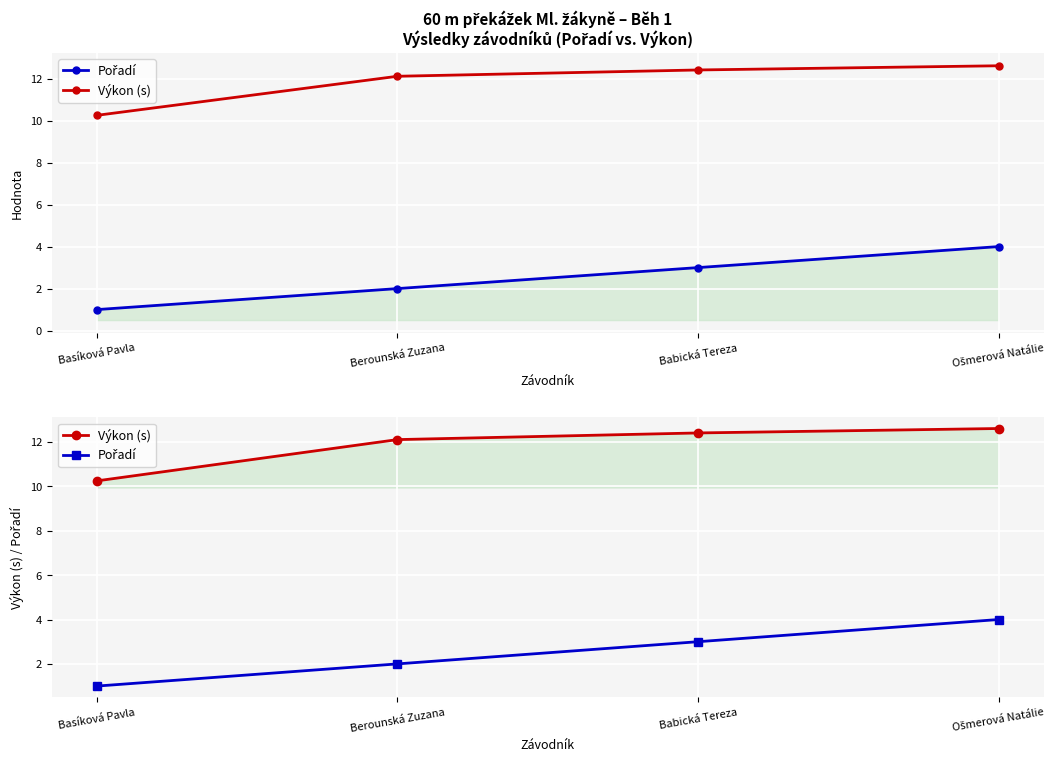

How many Pořadí values are between 2 and 4?

3